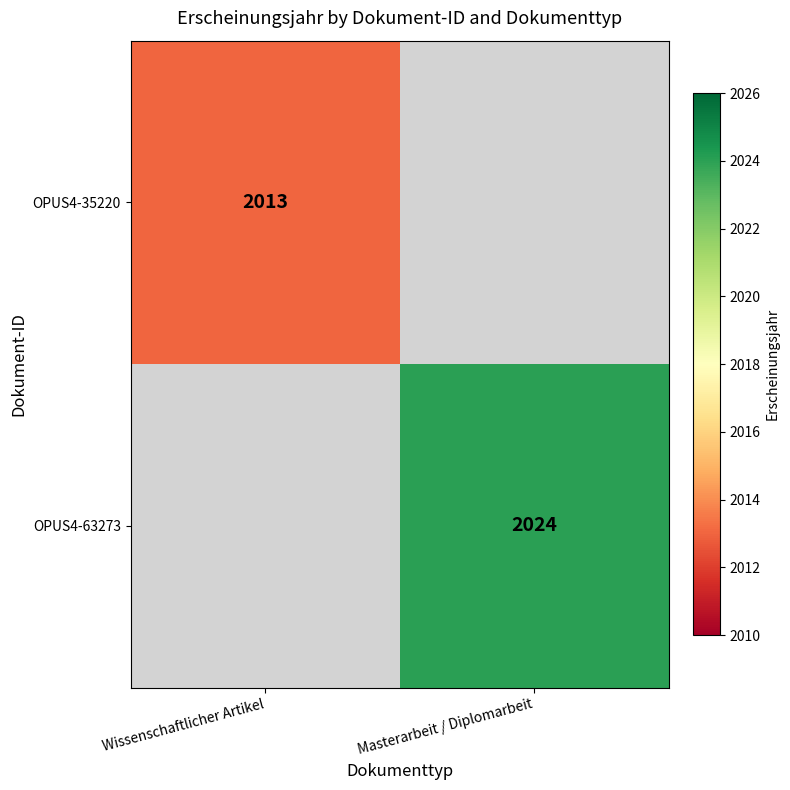

The OPUS4-63273 series shows 2024 at Masterarbeit / Diplomarbeit. True or false?

True